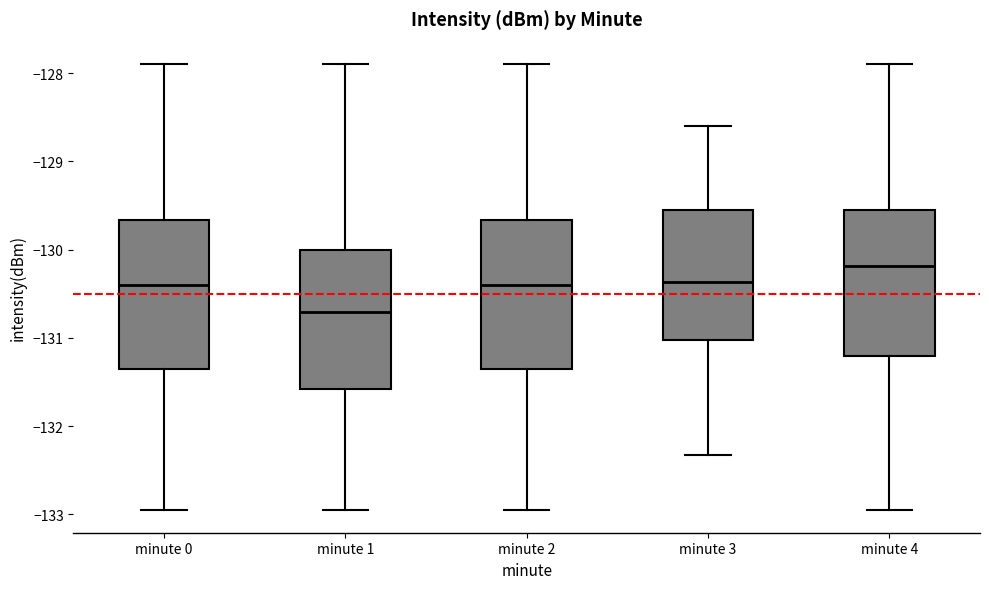

Reading left to right, read every box against the y-axis: the position of its median line, the range the box covers, and the ends of its whiskers. The values are not printed on the chart, so give them approximately, as read against the axis.

minute 0: median -130.4, box -131.4 to -129.7, whiskers -133.0 to -127.9
minute 1: median -130.7, box -131.6 to -130.0, whiskers -133.0 to -127.9
minute 2: median -130.4, box -131.4 to -129.7, whiskers -133.0 to -127.9
minute 3: median -130.4, box -131.0 to -129.5, whiskers -132.3 to -128.6
minute 4: median -130.2, box -131.2 to -129.5, whiskers -133.0 to -127.9